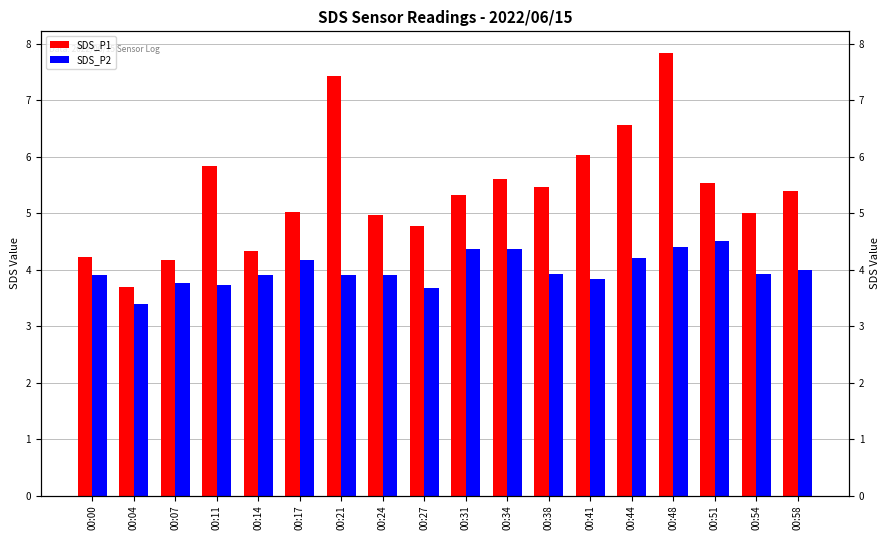

At which category is the sum across all series the highest?

00:48